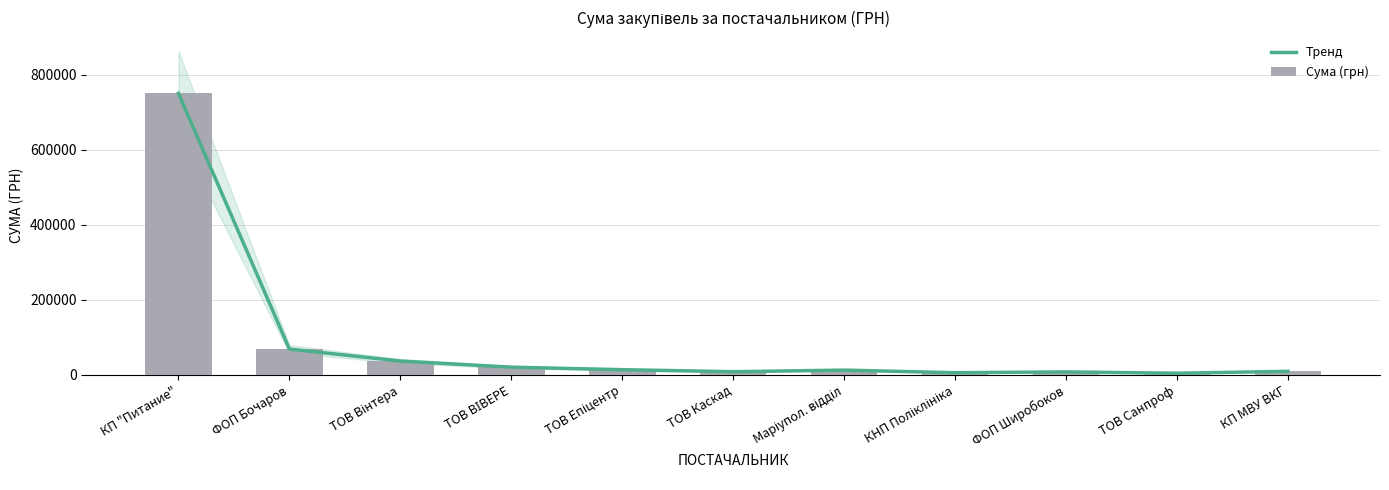

Which category has the highest value in the Тренд series?

КП "Питание"